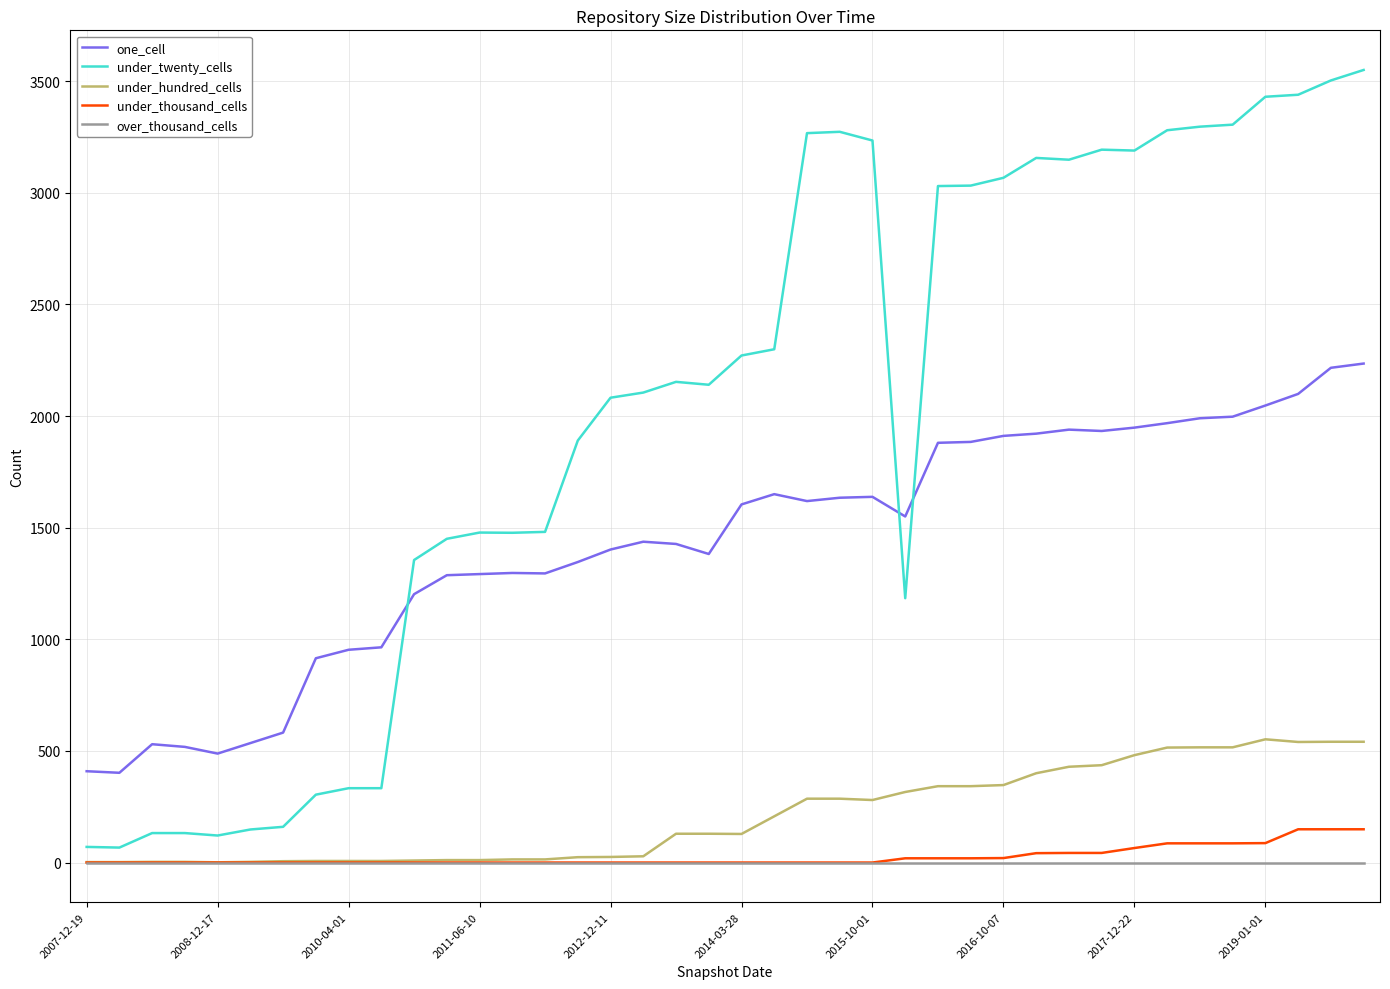

Count the number of data series in this chart.

5